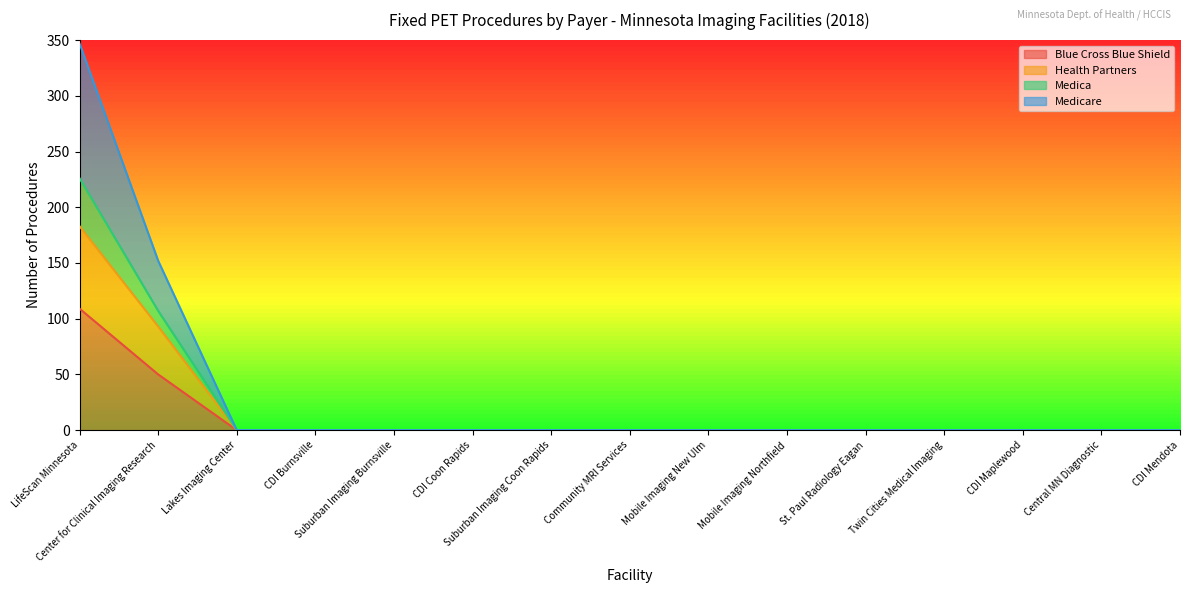

How many data points in Blue Cross Blue Shield are above 0?

2